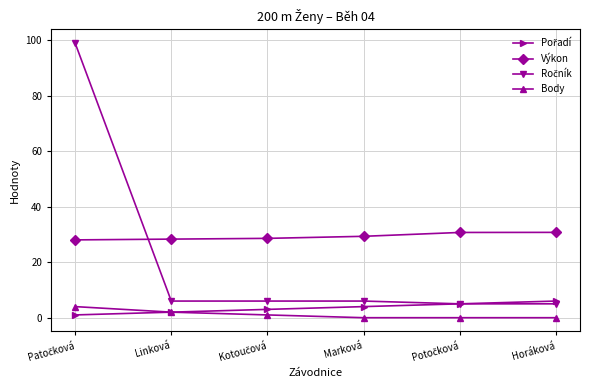

True or false: Body and Výkon cross at least once.

False